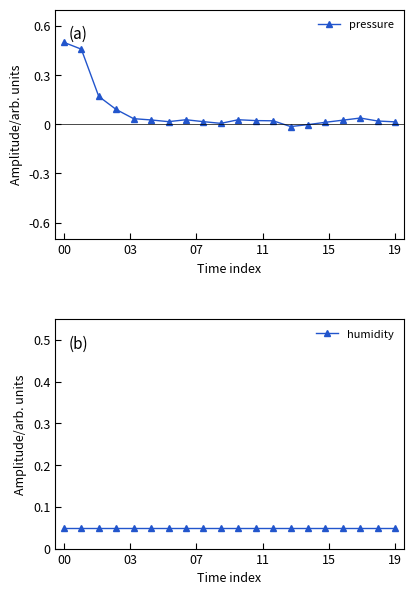

What is the label of the 18th point from the left?

17